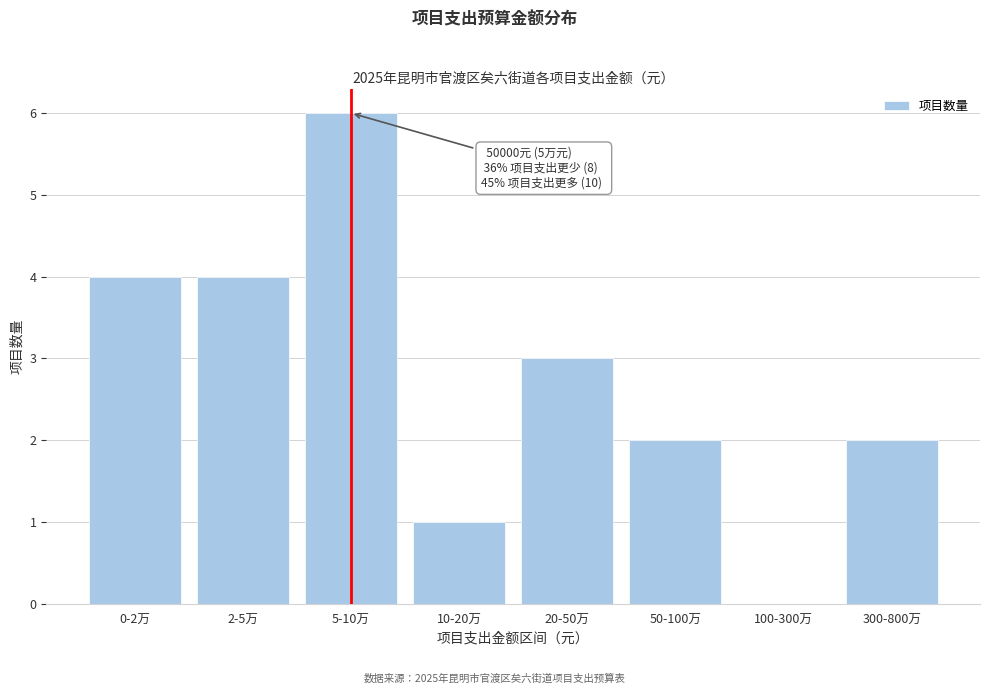

Reading right to left, list all the values displayed in this chart.

300-800万=2	100-300万=0	50-100万=2	20-50万=3	10-20万=1	5-10万=6	2-5万=4	0-2万=4